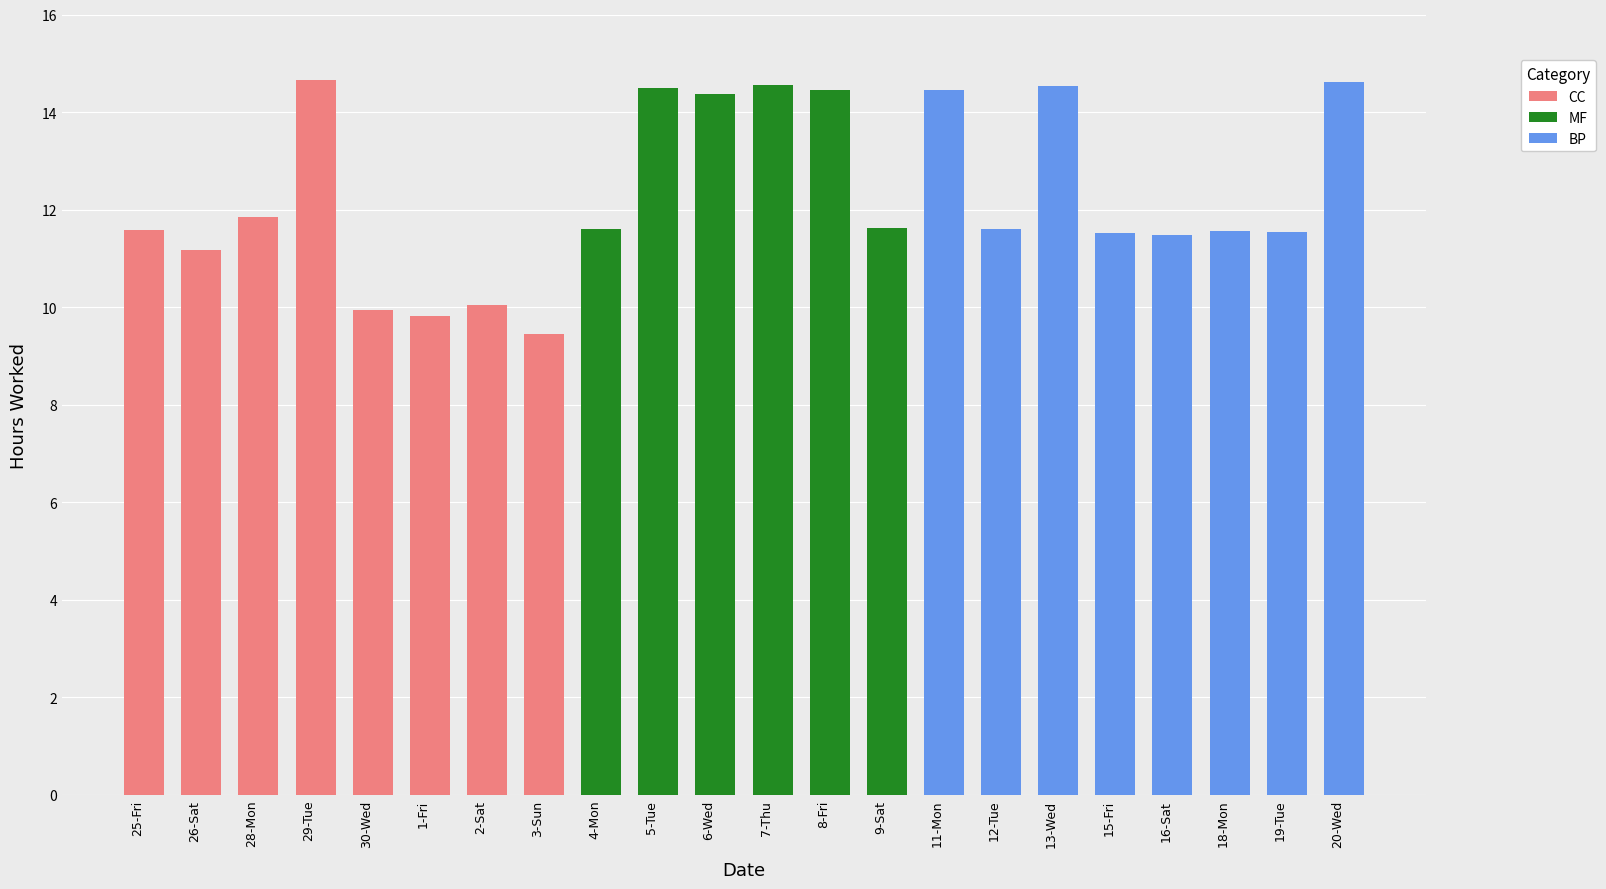

Reading left to right, what are all the values shown in this chart?

25-Fri=11.6	26-Sat=11.2	28-Mon=11.8	29-Tue=14.7	30-Wed=9.9	1-Fri=9.8	2-Sat=10.1	3-Sun=9.5	4-Mon=11.6	5-Tue=14.5	6-Wed=14.4	7-Thu=14.6	8-Fri=14.5	9-Sat=11.6	11-Mon=14.5	12-Tue=11.6	13-Wed=14.5	15-Fri=11.5	16-Sat=11.5	18-Mon=11.6	19-Tue=11.6	20-Wed=14.6